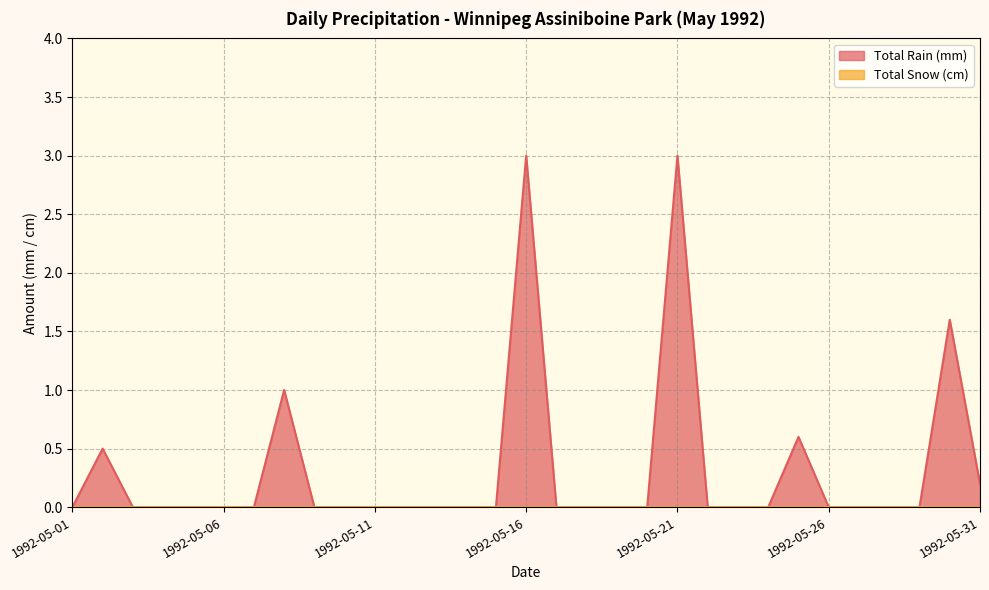

Where is the data nearest to the value 1?

1992-05-08